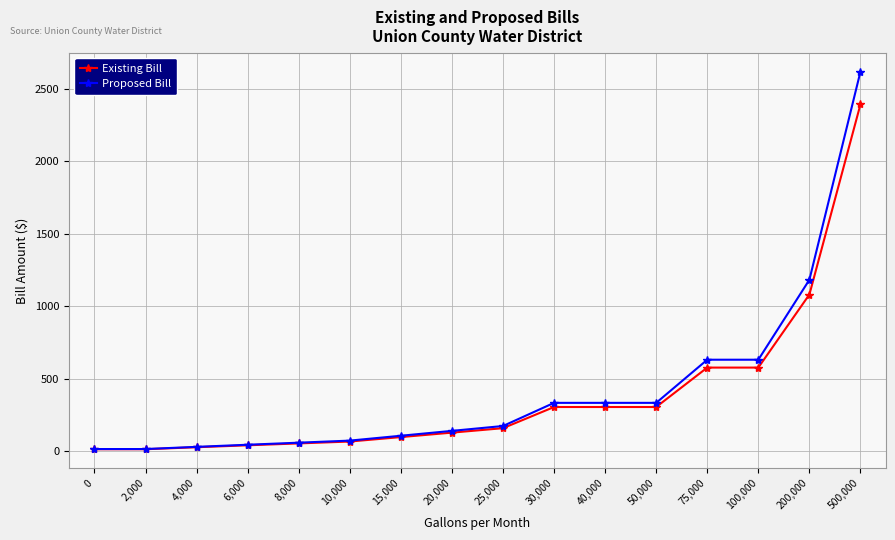

What value does the Existing Bill series have at 6,000?

40.9